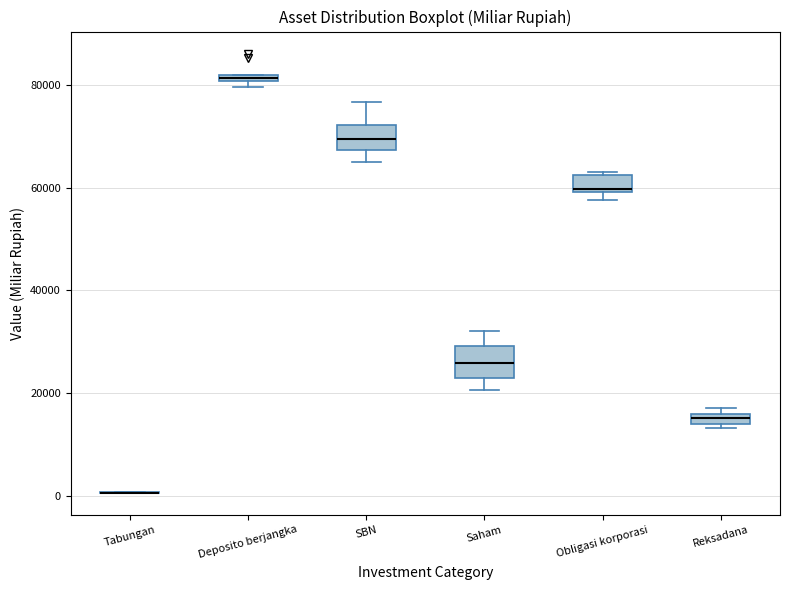

Where is the lower edge of the box for Obligasi korporasi on the y-axis? The values are not printed on the chart, so give them approximately, as read against the axis.

60000